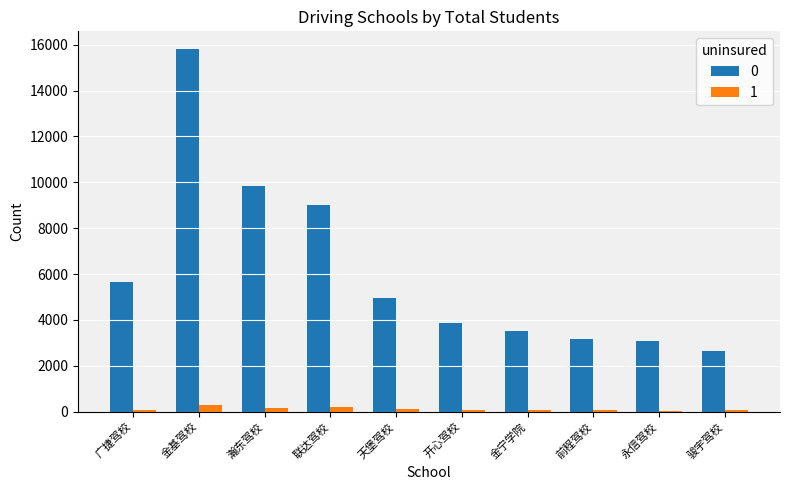

At which category does the chart reach its peak across all series?

金基驾校